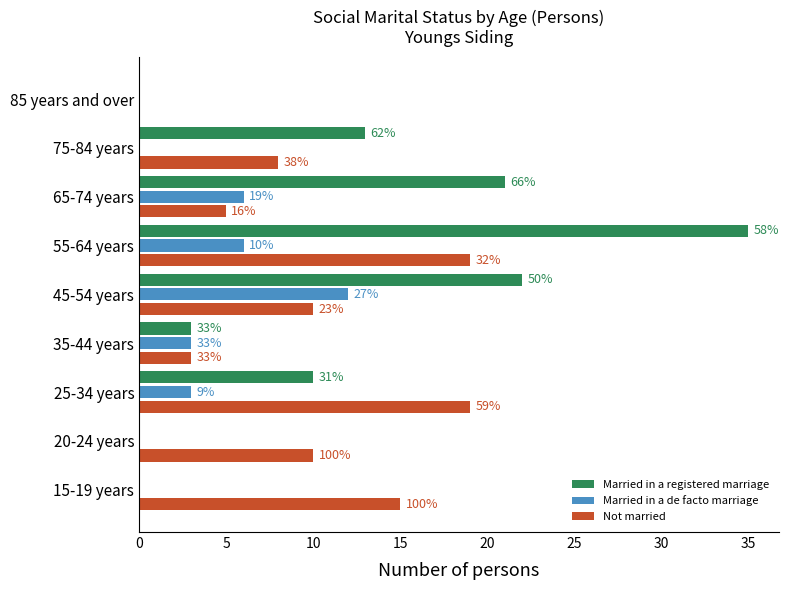

What are all the series names shown in the legend?

Married in a registered marriage, Married in a de facto marriage, Not married